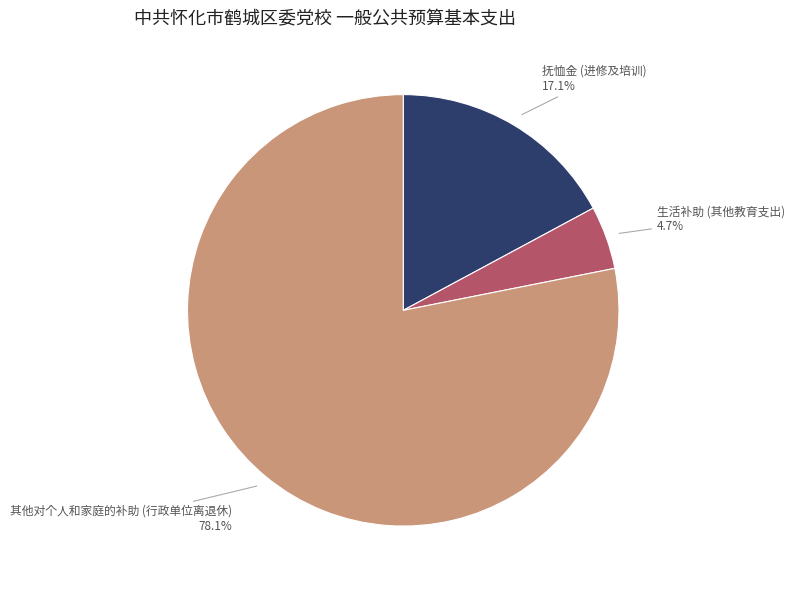

Rank the categories by value from lowest to highest.

生活补助, 抚恤金, 其他对个人和家庭的补助